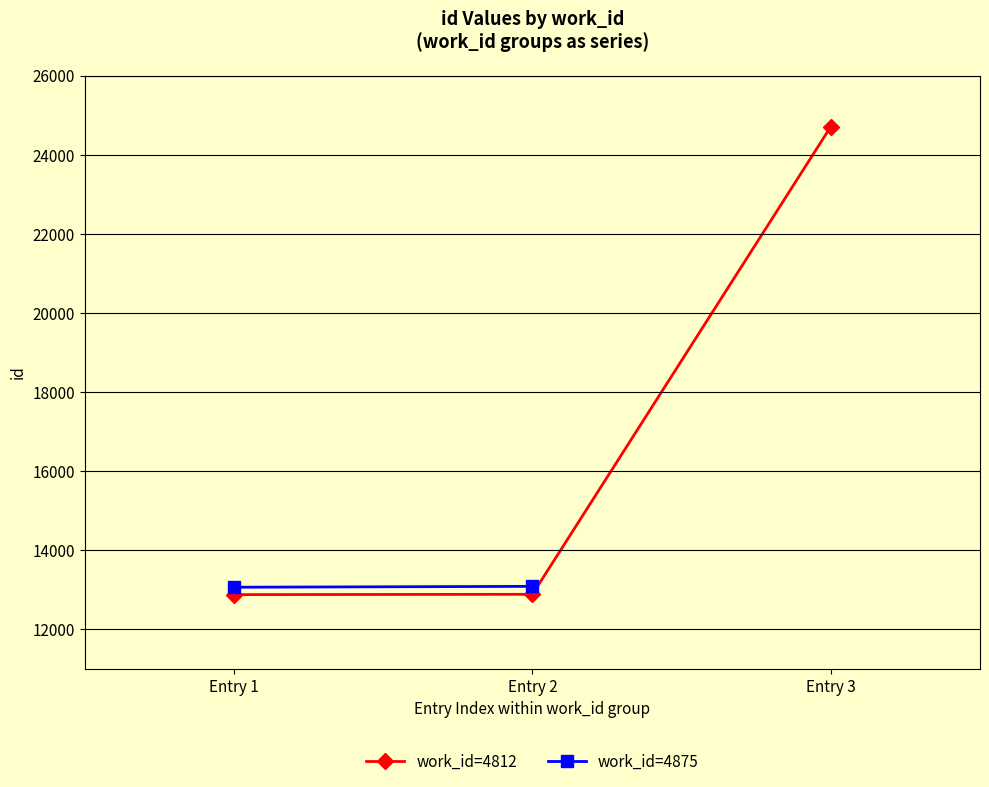

What is the value of the work_id=4812 point at the 2nd from the left?

12887